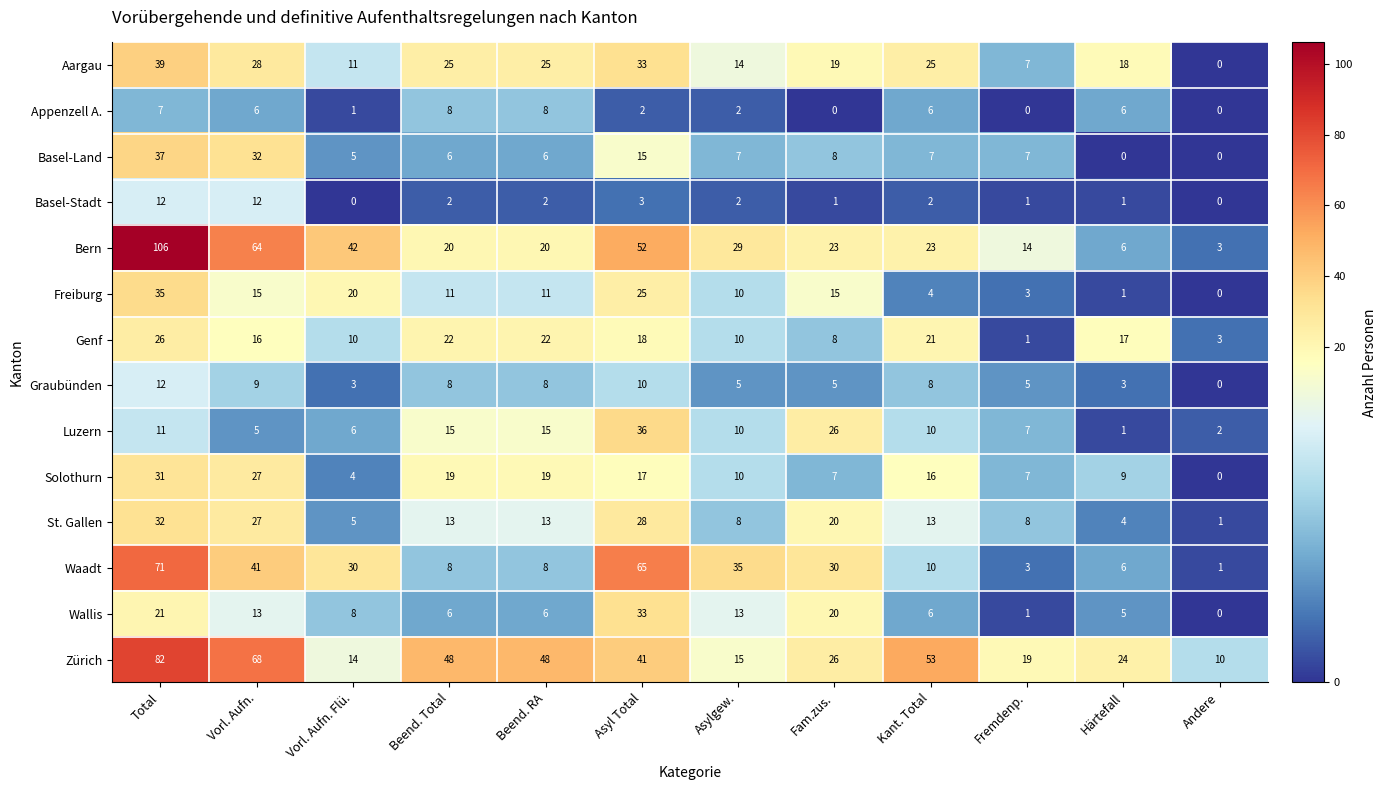

Which series changed the most between Vorl. Aufn. Flü. and Härtefall?

Bern